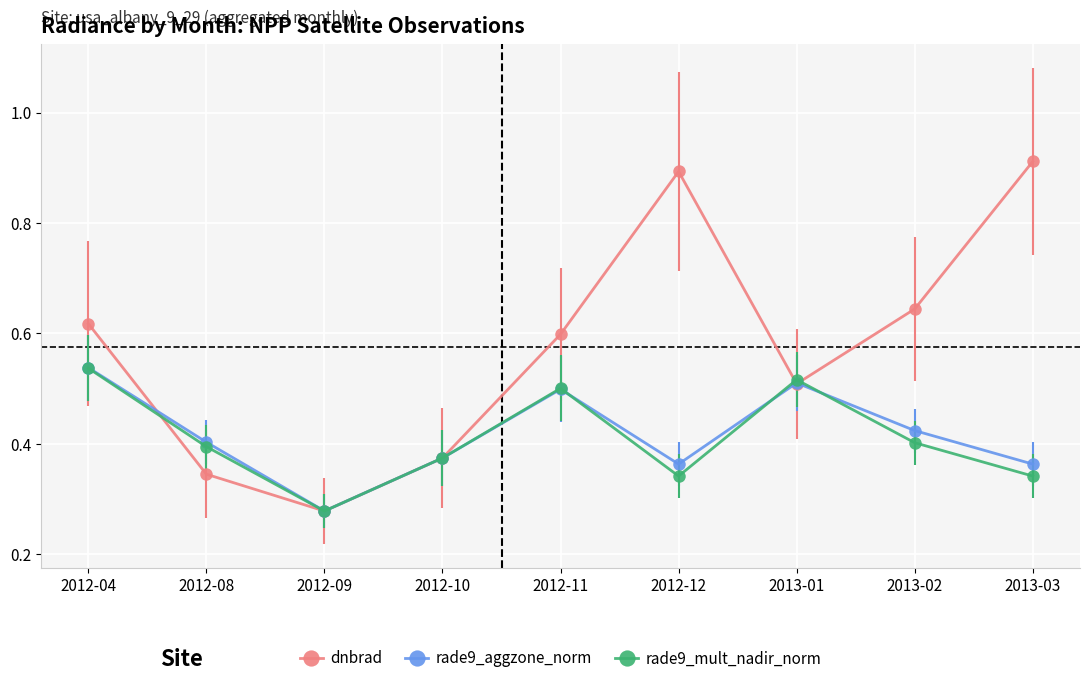

What is the total value across all series at 2012-08?

1.1